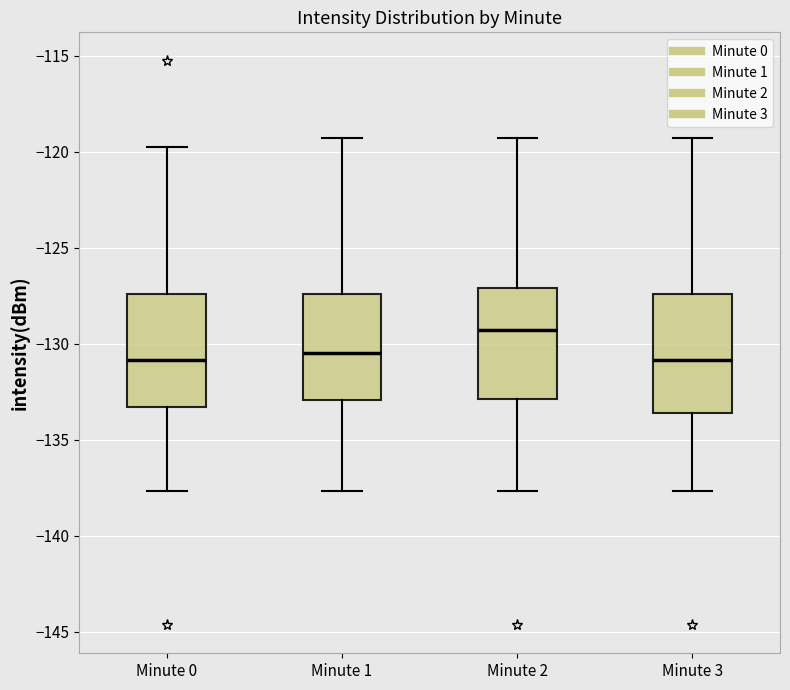

Reading left to right, read every box against the y-axis: the position of its median line, the range the box covers, and the ends of its whiskers. The values are not printed on the chart, so give them approximately, as read against the axis.

Minute 0: median -131.0, box -133.5 to -127.5, whiskers -137.5 to -119.5
Minute 1: median -130.5, box -133.0 to -127.5, whiskers -137.5 to -119.5
Minute 2: median -129.5, box -133.0 to -127.0, whiskers -137.5 to -119.5
Minute 3: median -131.0, box -133.5 to -127.5, whiskers -137.5 to -119.5